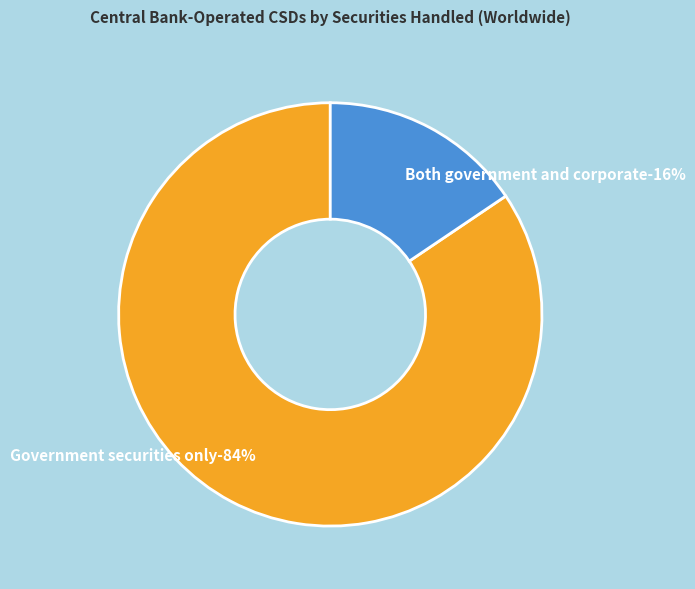

How many segments does this pie chart have?

2